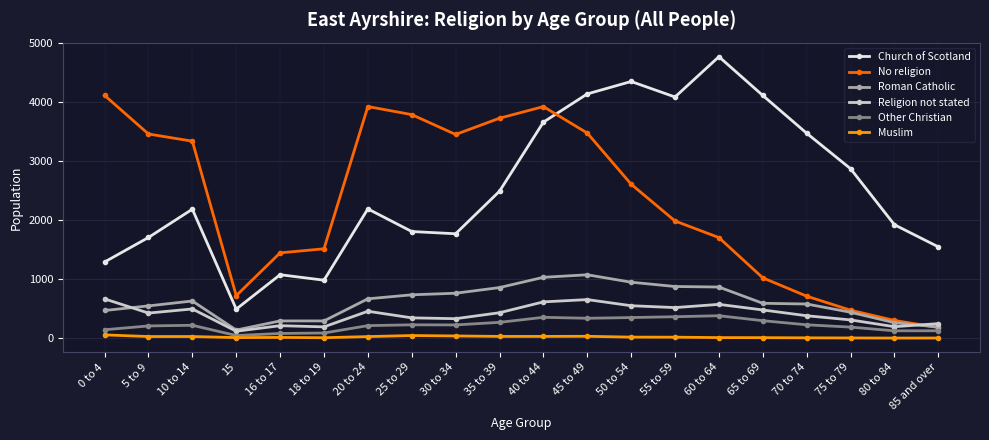

At which category does No religion reach its first local valley?

15